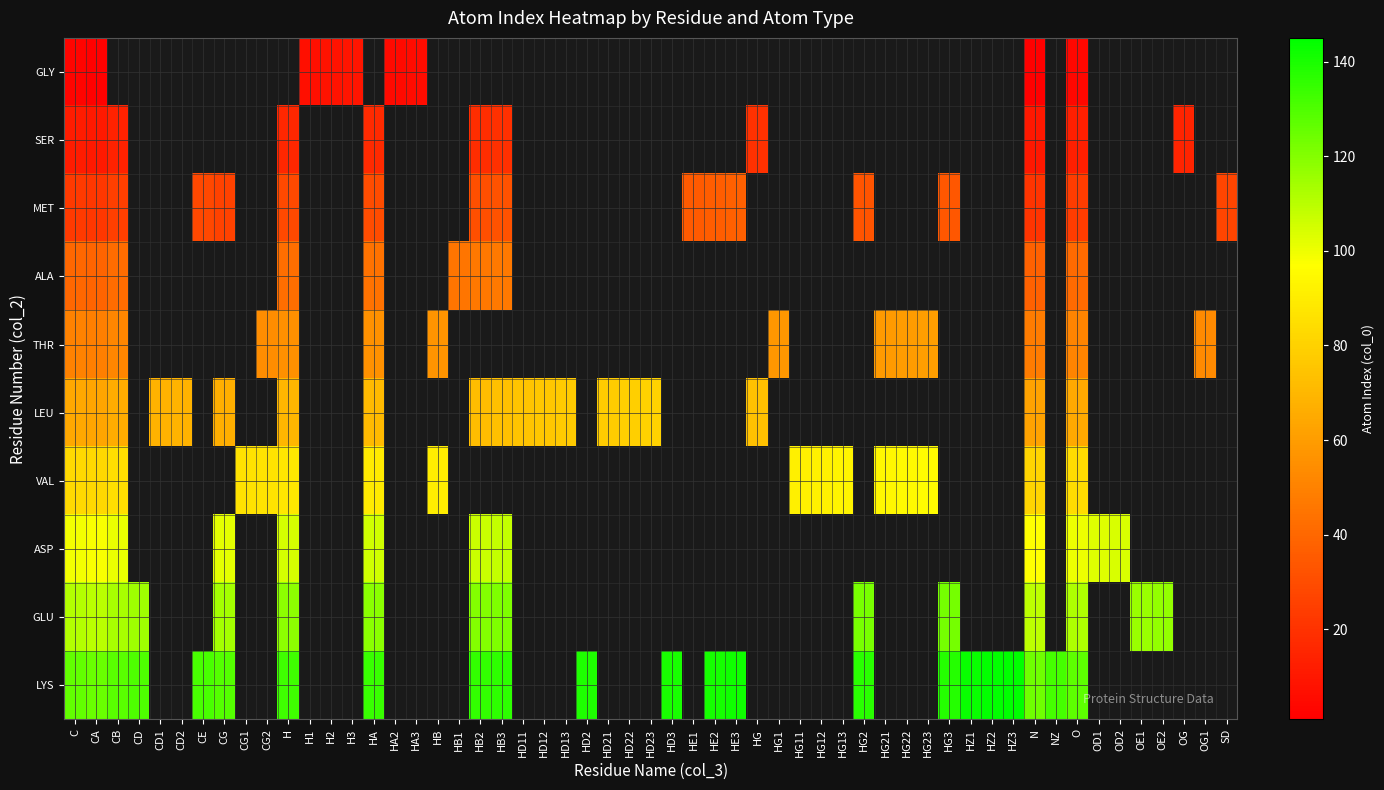

The value of MET at H1 is -10. True or false?

False